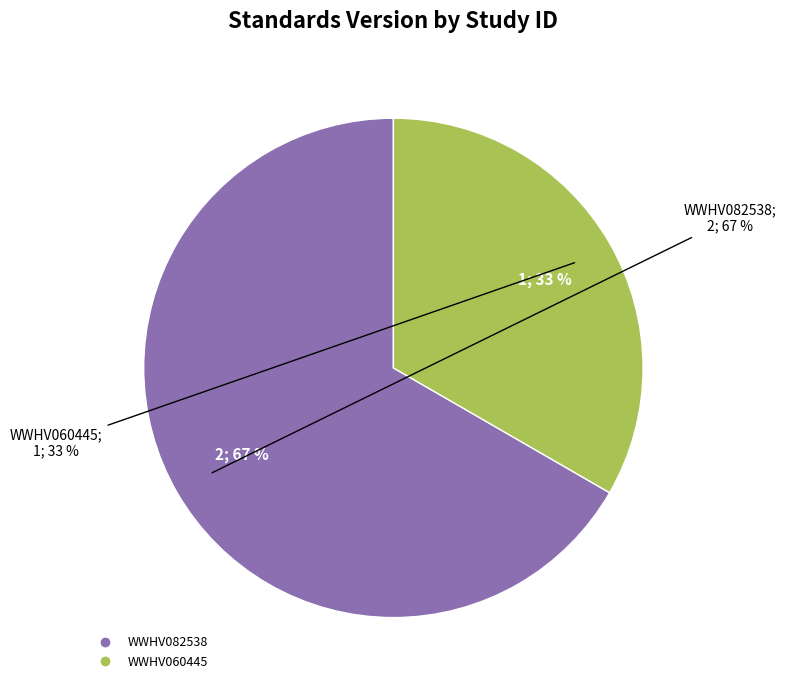

How many slices are in this pie chart?

2